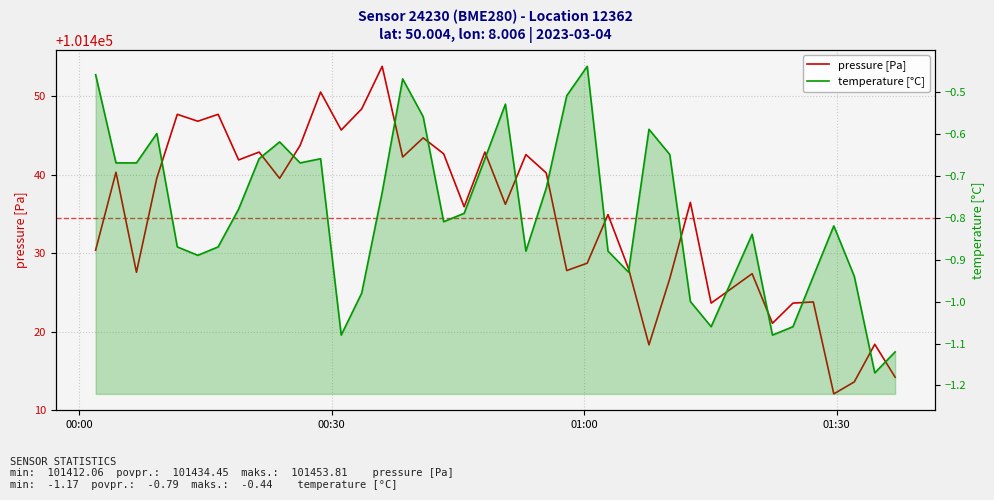

Is this an area chart (filled region under the line)?

No